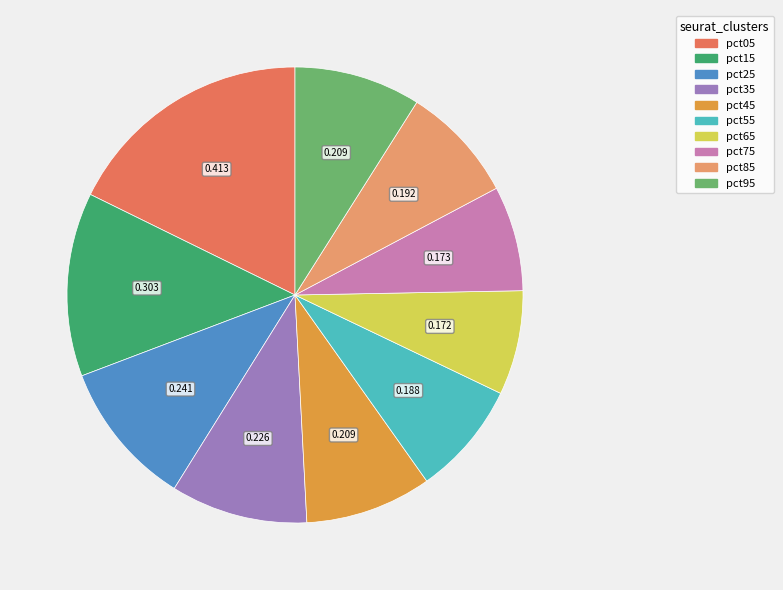

Which category has the biggest portion of the pie?

pct05